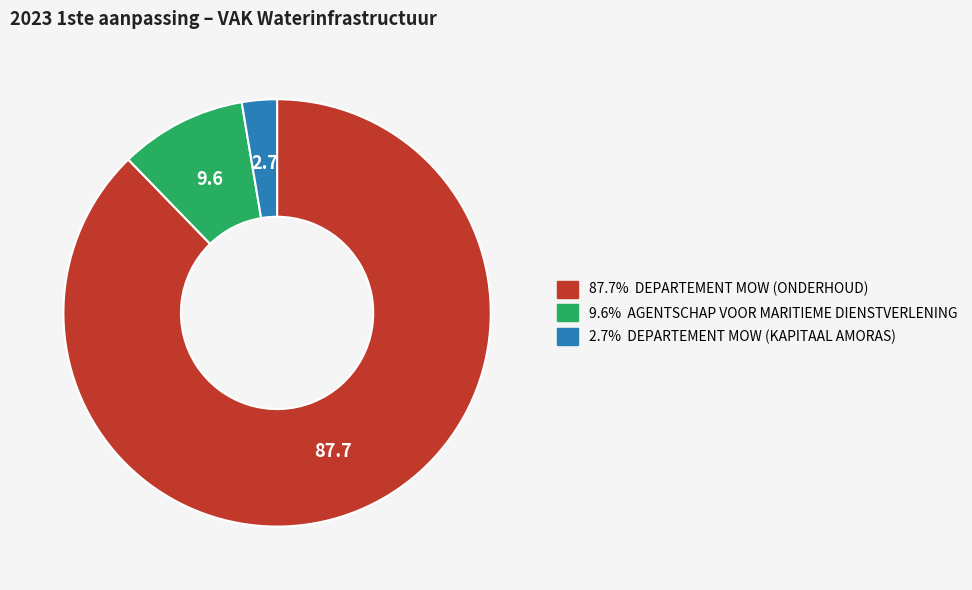

Count the number of slices in the pie.

3